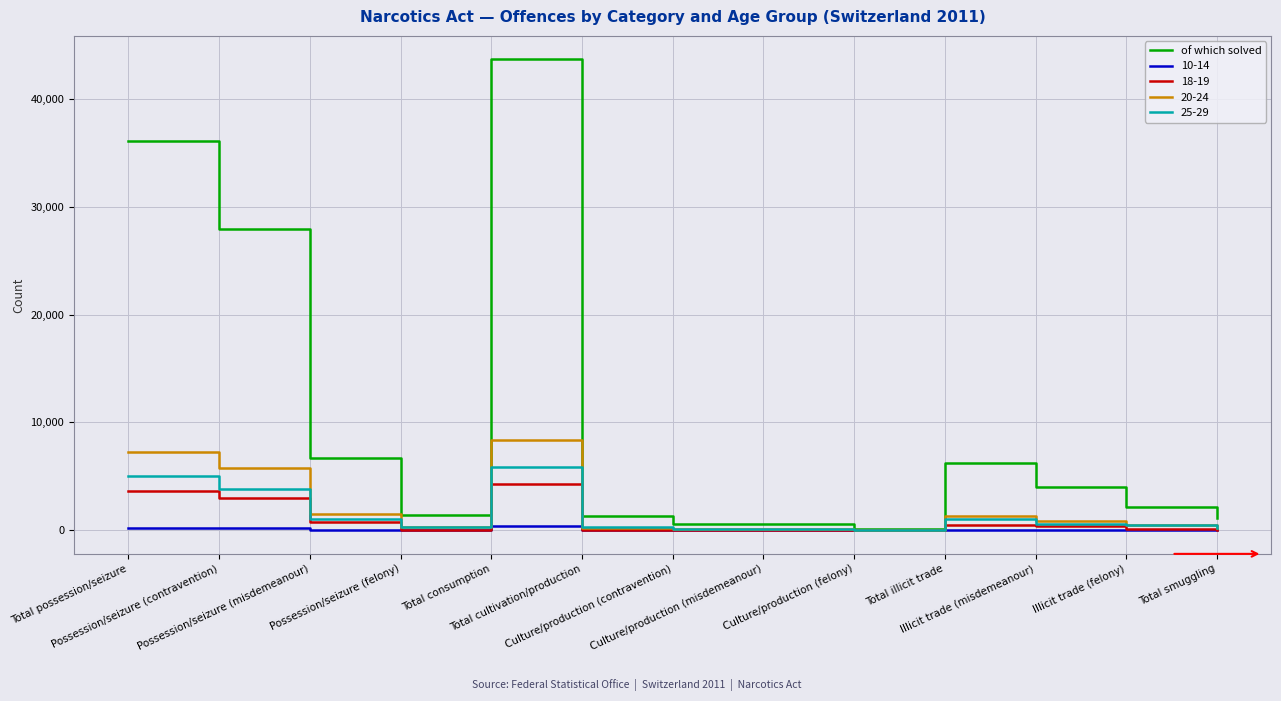

Which series has the largest range (max minus min)?

of which solved